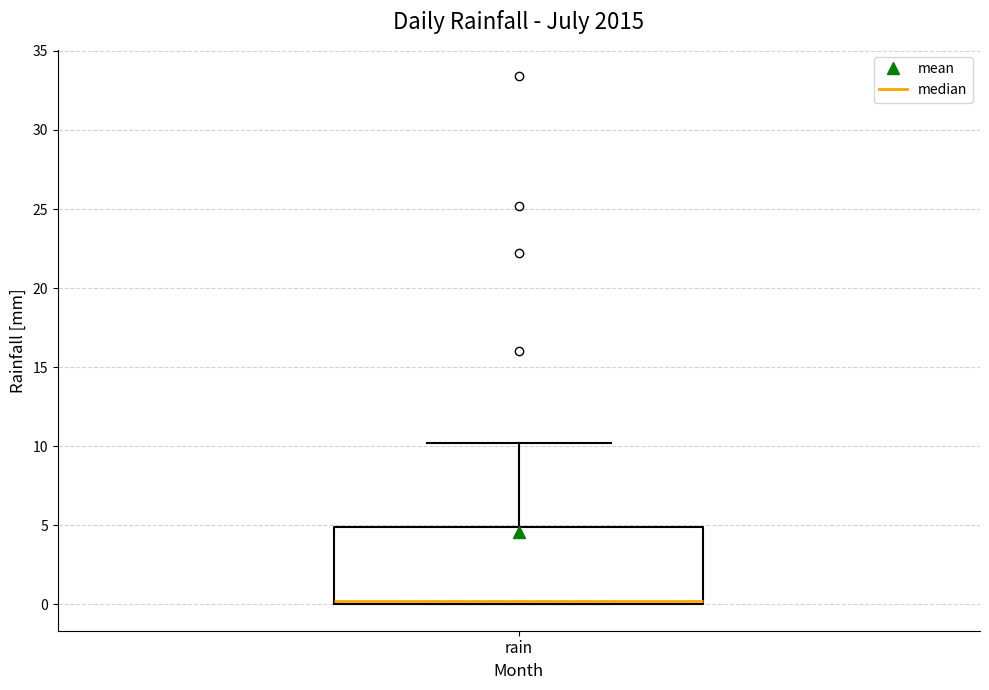

Transcribe this box plot: give where the median line is, the range the box spans, and where the two whiskers end, as read against the y-axis. The values are not printed on the chart, so give them approximately, as read against the axis.

median 0 (just above the box's lower edge), box 0 to 5, whiskers 0 to 10